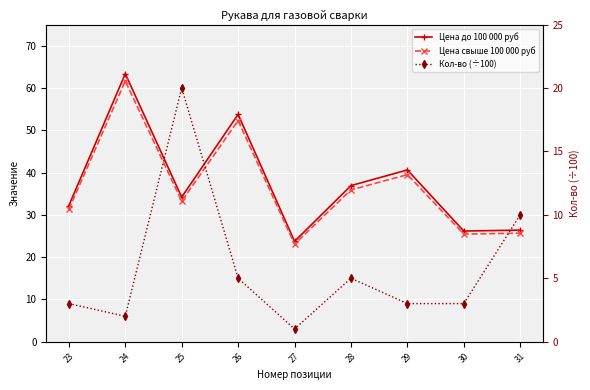

At how many categories does at least one series exceed 51?

2